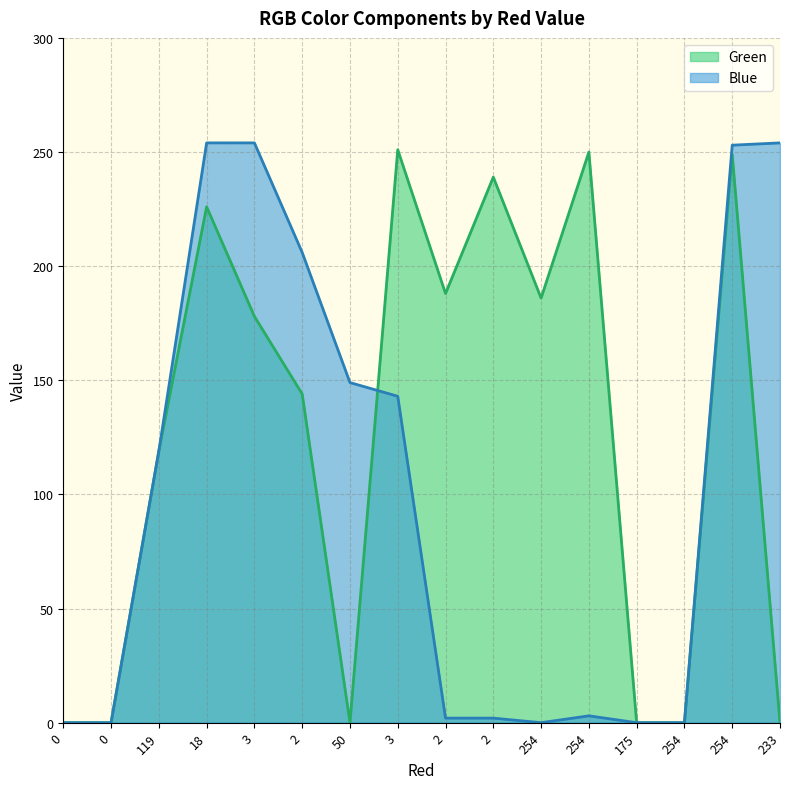

Which series has the widest spread of values?

Blue